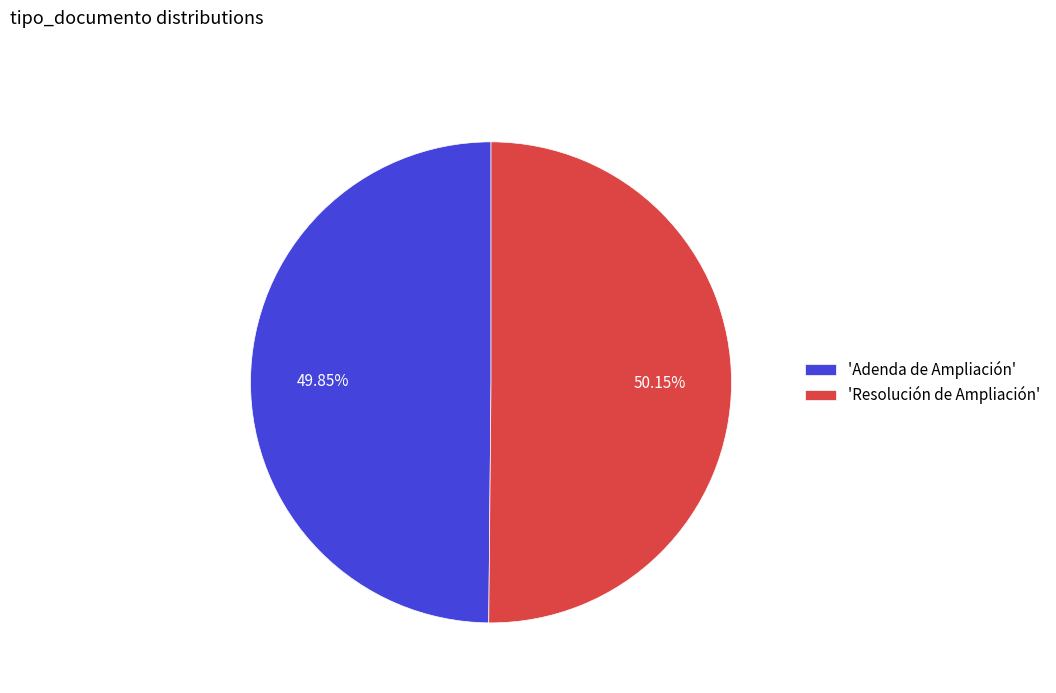

Combined, do 'Adenda de Ampliación' and 'Resolución de Ampliación' account for over 50%?

Yes